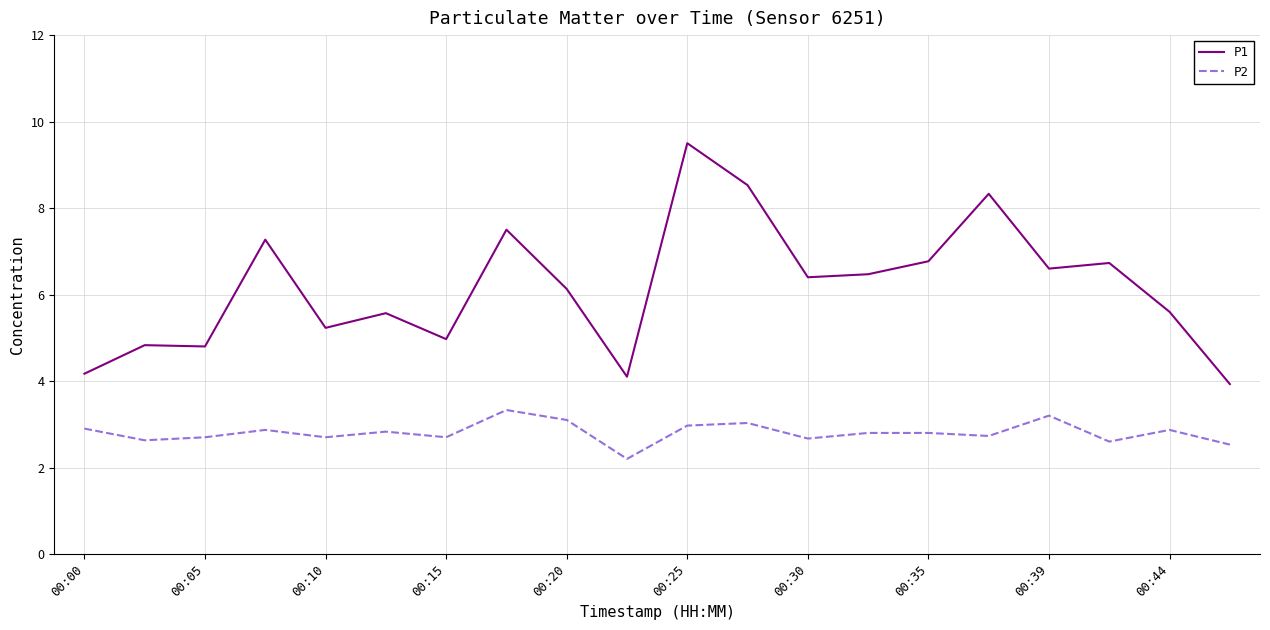

Which series has the largest total across all categories?

P1